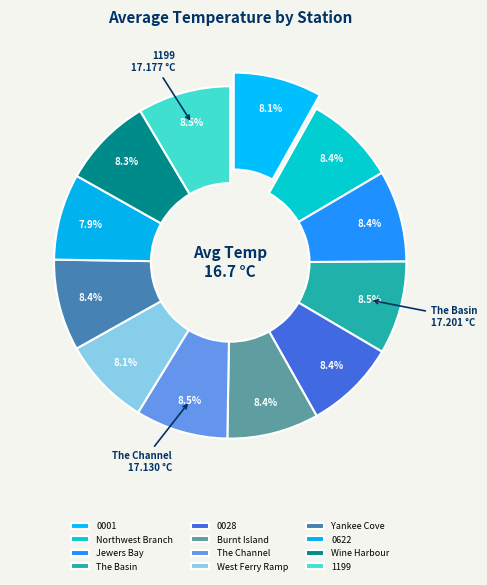

How many segments does this pie chart have?

12